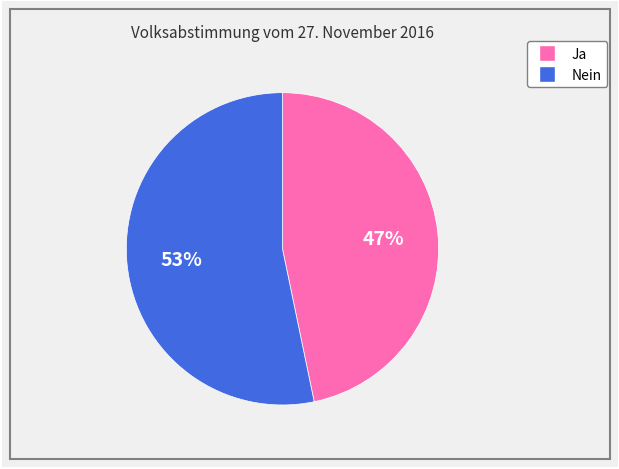

How many slices are in this pie chart?

2